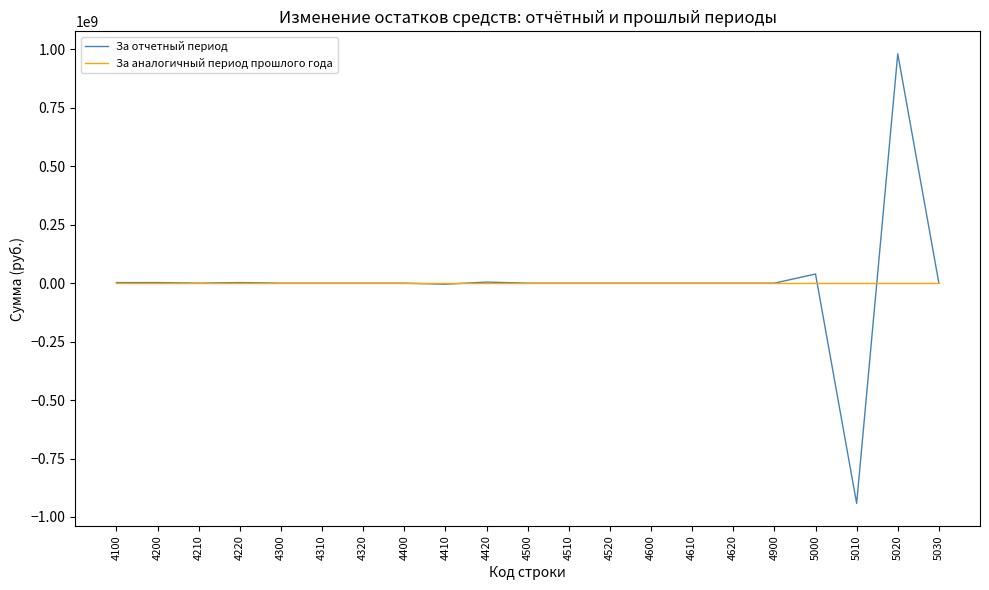

What is the sum of all За отчетный период values?

85298321.0